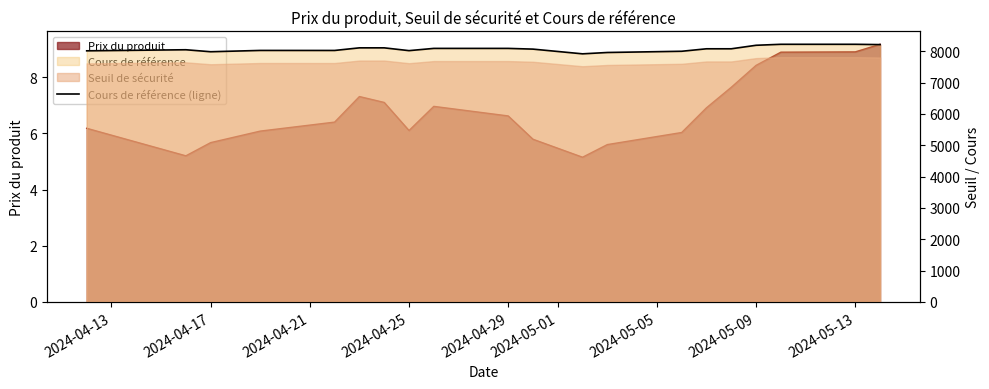

True or false: the data has more than 1 interior local peaks.

True